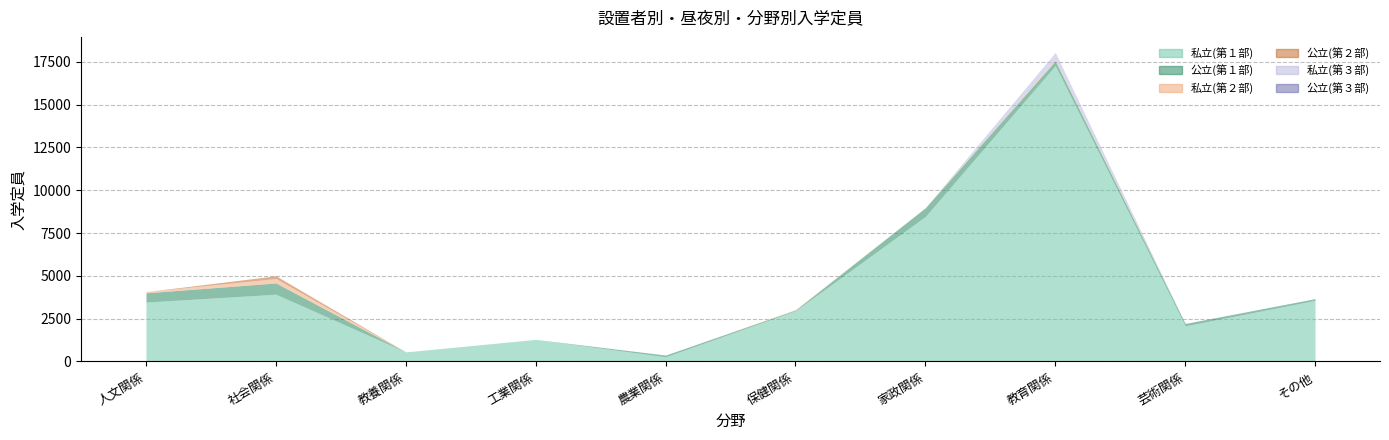

Which series has the widest spread of values?

私立(第１部)